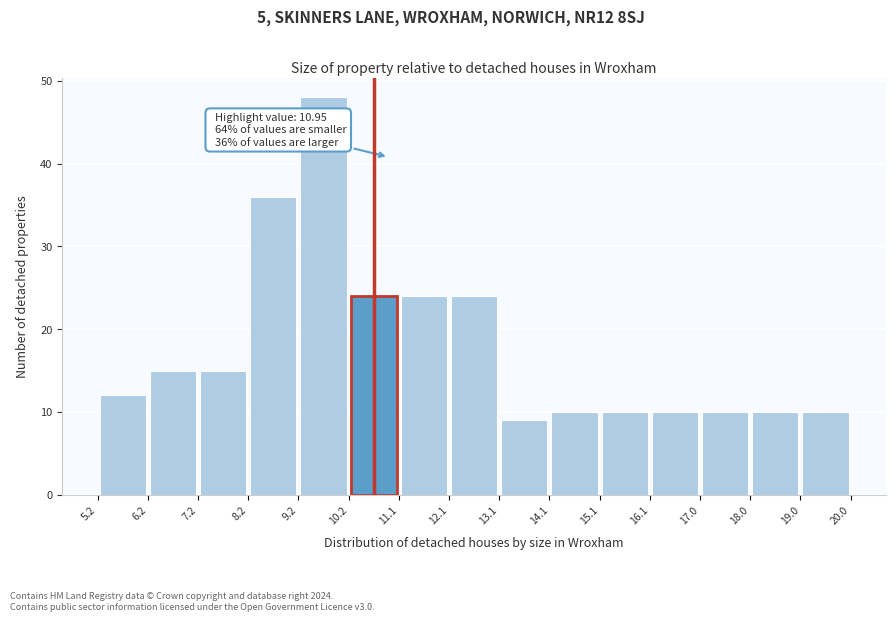

Over which range of the x-axis is the bar tallest?

9.2 to 10.2